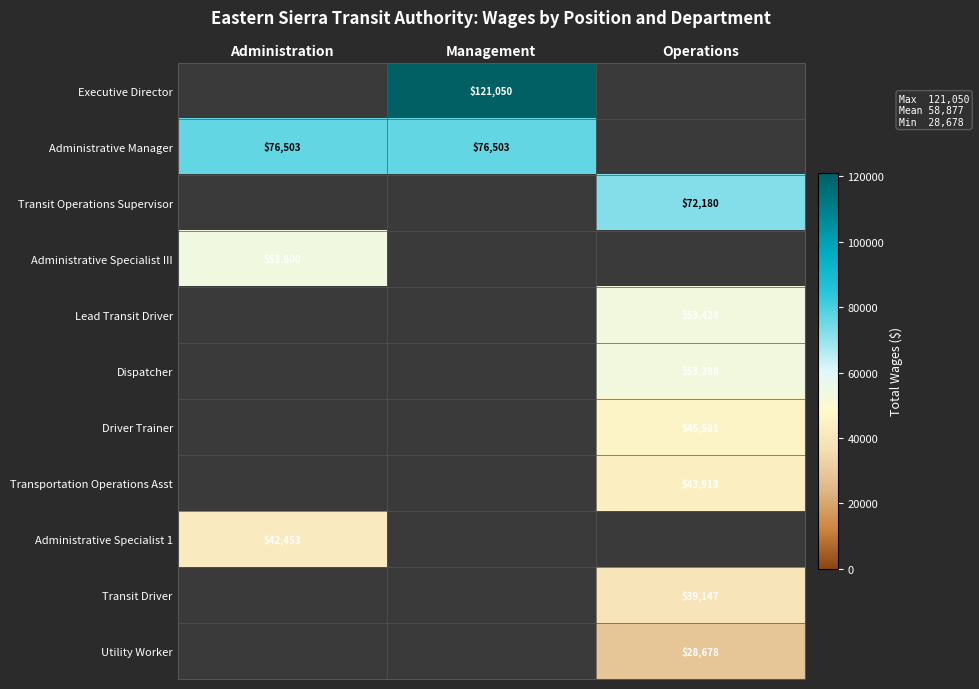

True or false: Transit Driver has a value of 19484 at Operations.

False